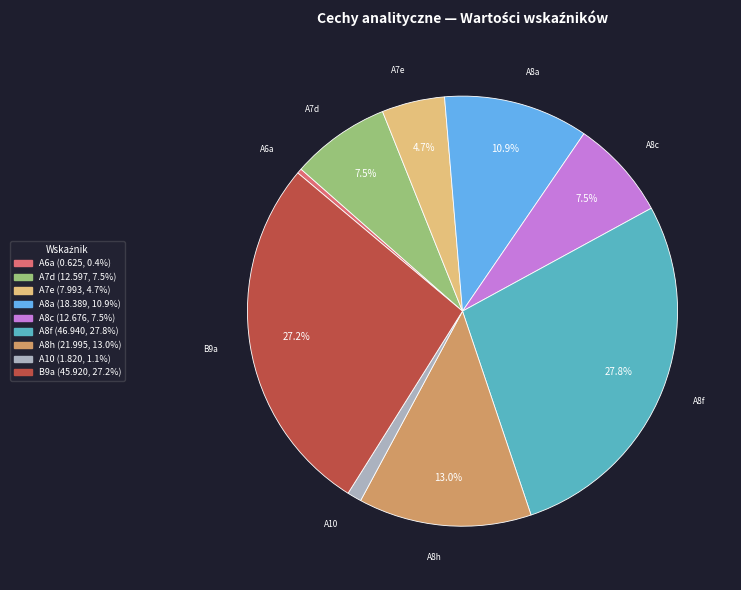

Combined, do A7d and A8h account for over 50%?

No